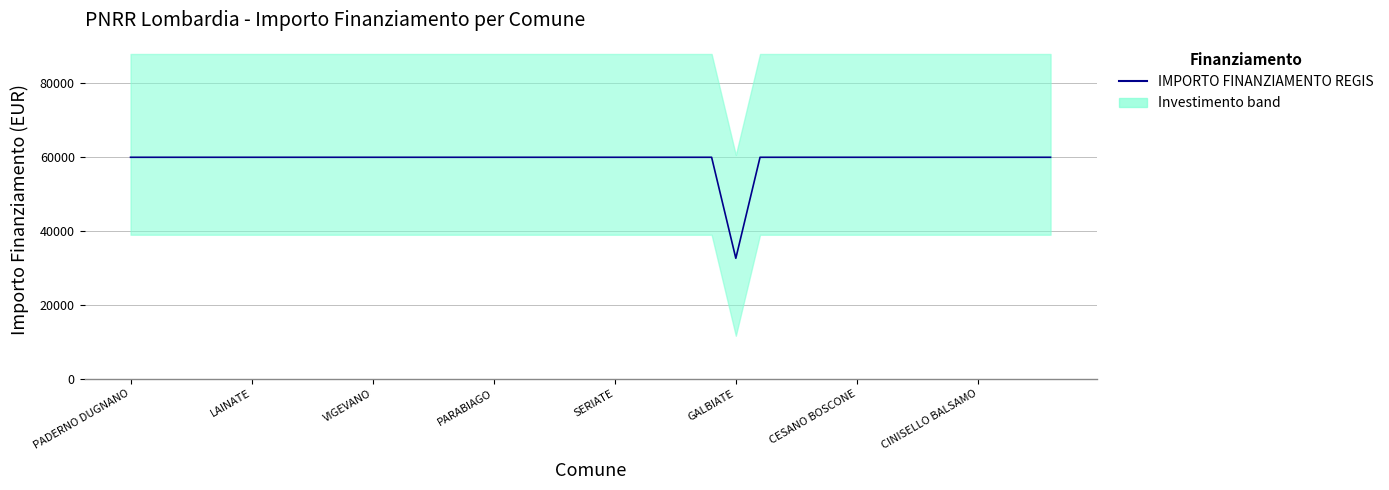

Reading right to left, list all the values displayed in this chart.

59966	59966	59966	59966	59966	59966	59966	59966	59966	59966	59966	59966	59966	32589	59966	59966	59966	59966	59966	59966	59966	59966	59966	59966	59966	59966	59966	59966	59966	59966	59966	59966	59966	59966	59966	59966	59966	59966	59966